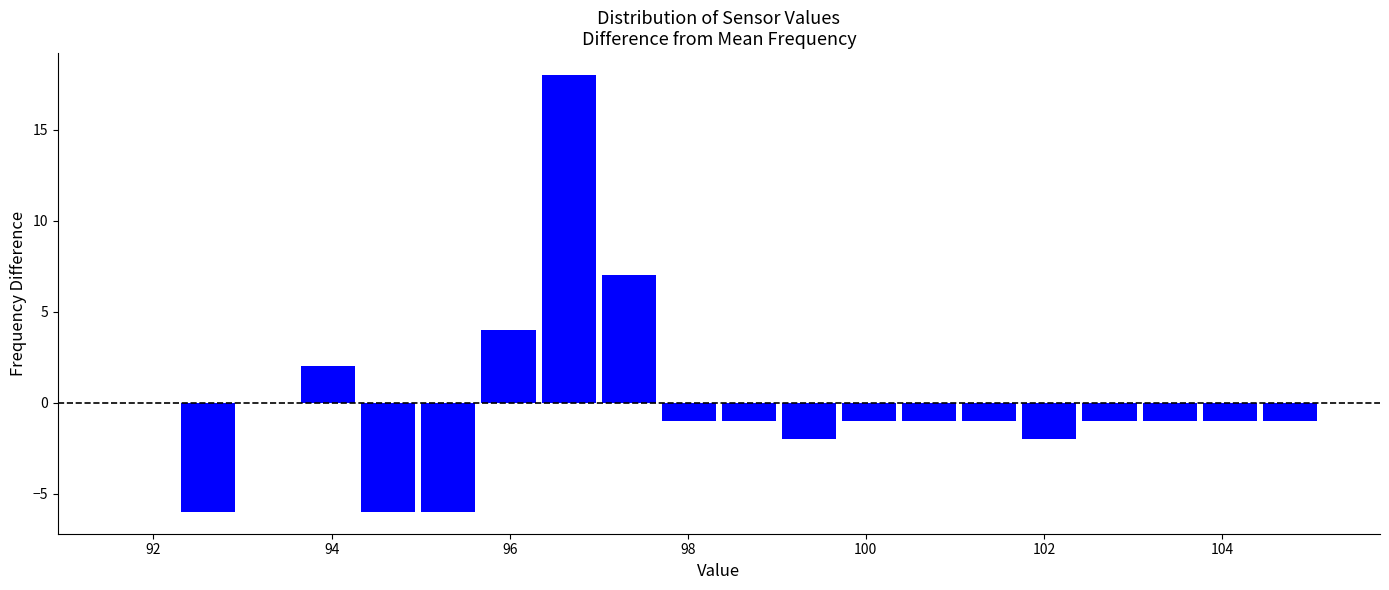

Around what value on the x-axis is the tallest bar? Give the approximate position of its centre, as read against the axis.

96.6